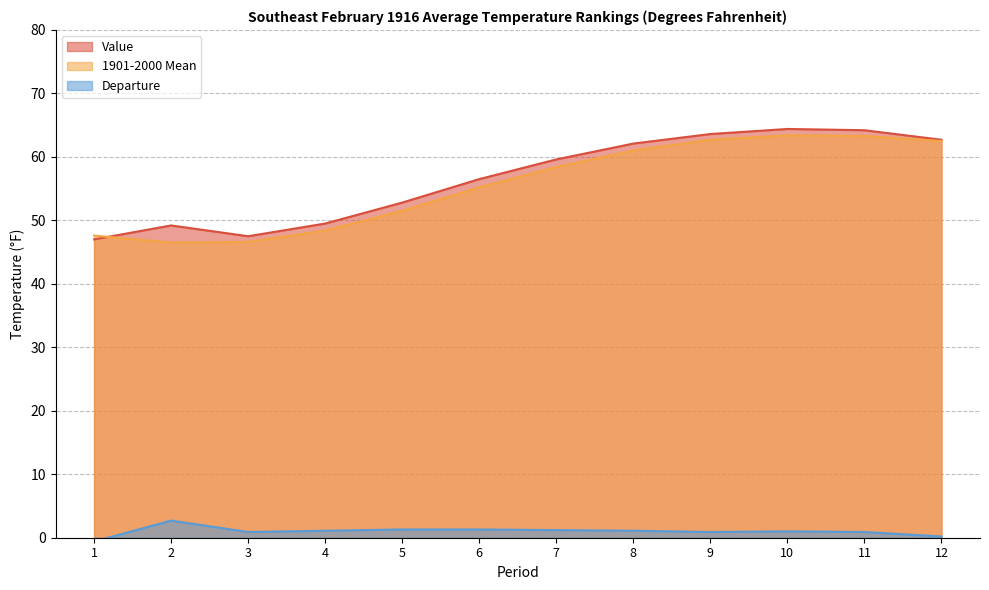

Between 4 and 7, which series saw the biggest shift?

Value